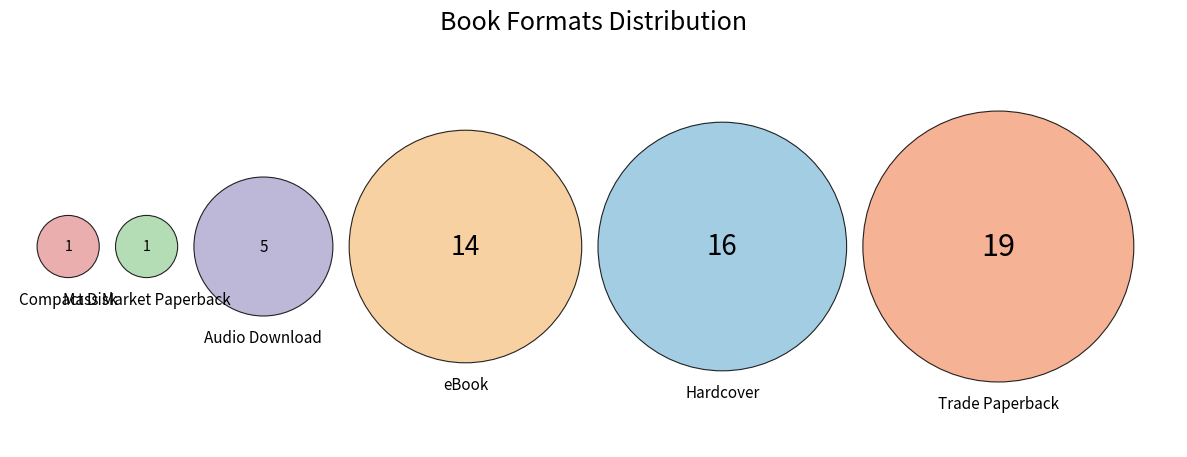

Rank the categories by value from highest to lowest.

Trade Paperback, Hardcover, eBook, Audio Download, Compact Disk, Mass Market Paperback